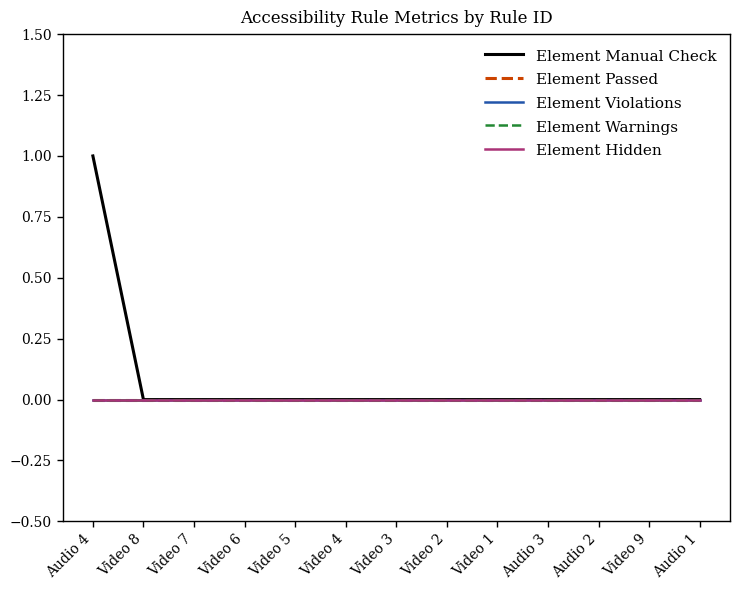

Does the chart display data point markers on the line(s)?

No